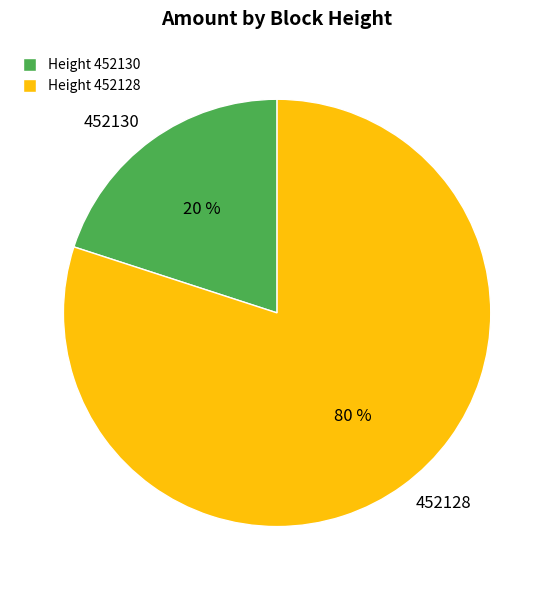

Which has a higher value, 452130 or 452128?

452128